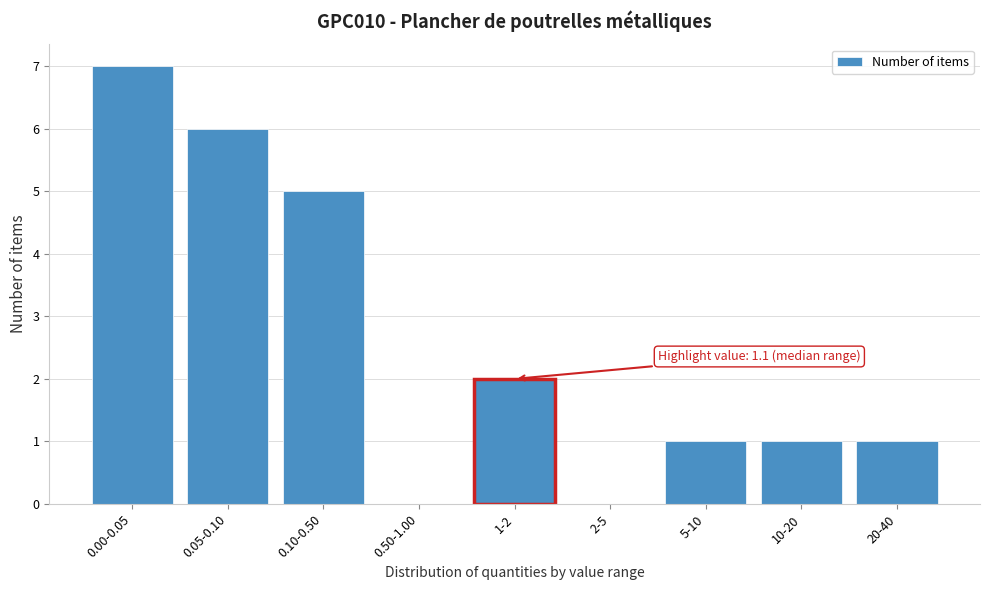

Reading left to right, extract all data points from this chart.

0.00-0.05=7	0.05-0.10=6	0.10-0.50=5	0.50-1.00=0	1-2=2	2-5=0	5-10=1	10-20=1	20-40=1